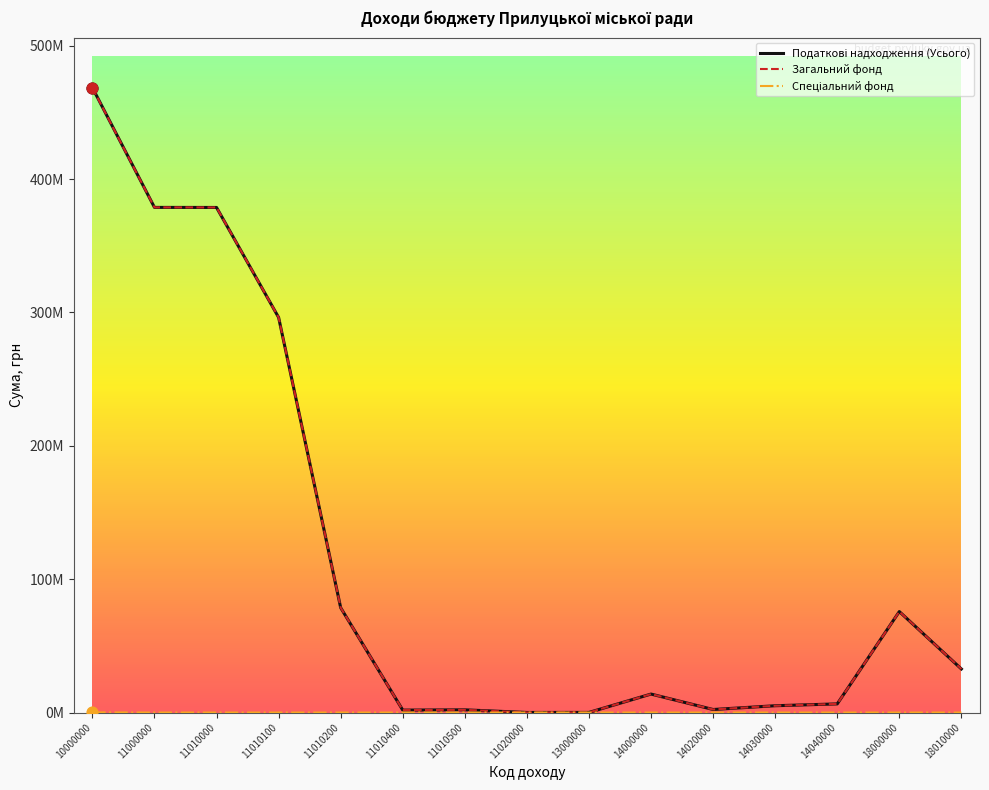

Is this an area chart (filled region under the line)?

No